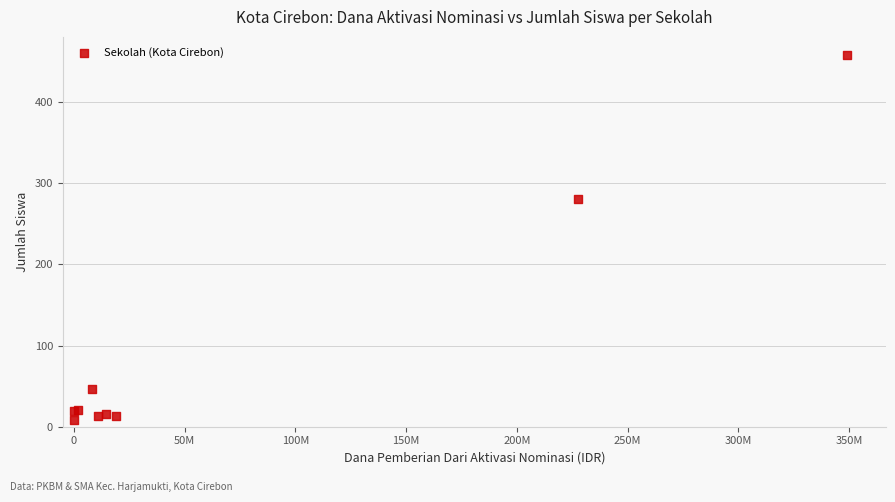

What Y value in the scatter plot is closest to 233?

281